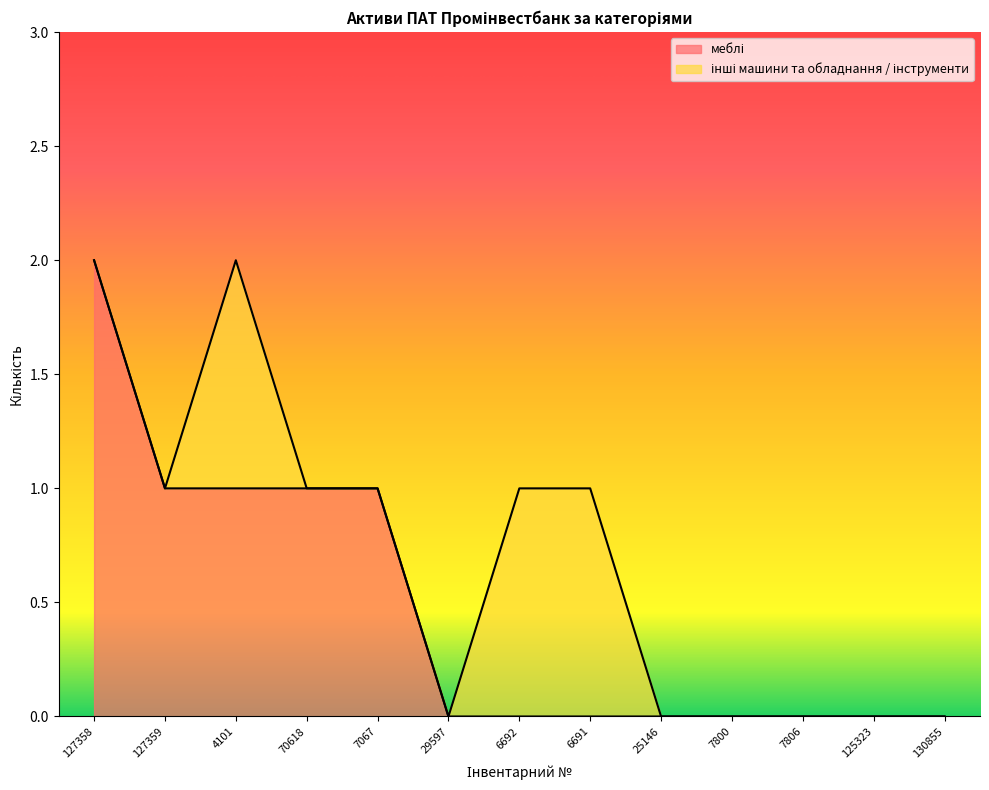

Rank the categories by value from highest to lowest.

127358, 127359, 4101, 70618, 7067, 29597, 6692, 6691, 25146, 7800, 7806, 125323, 130855